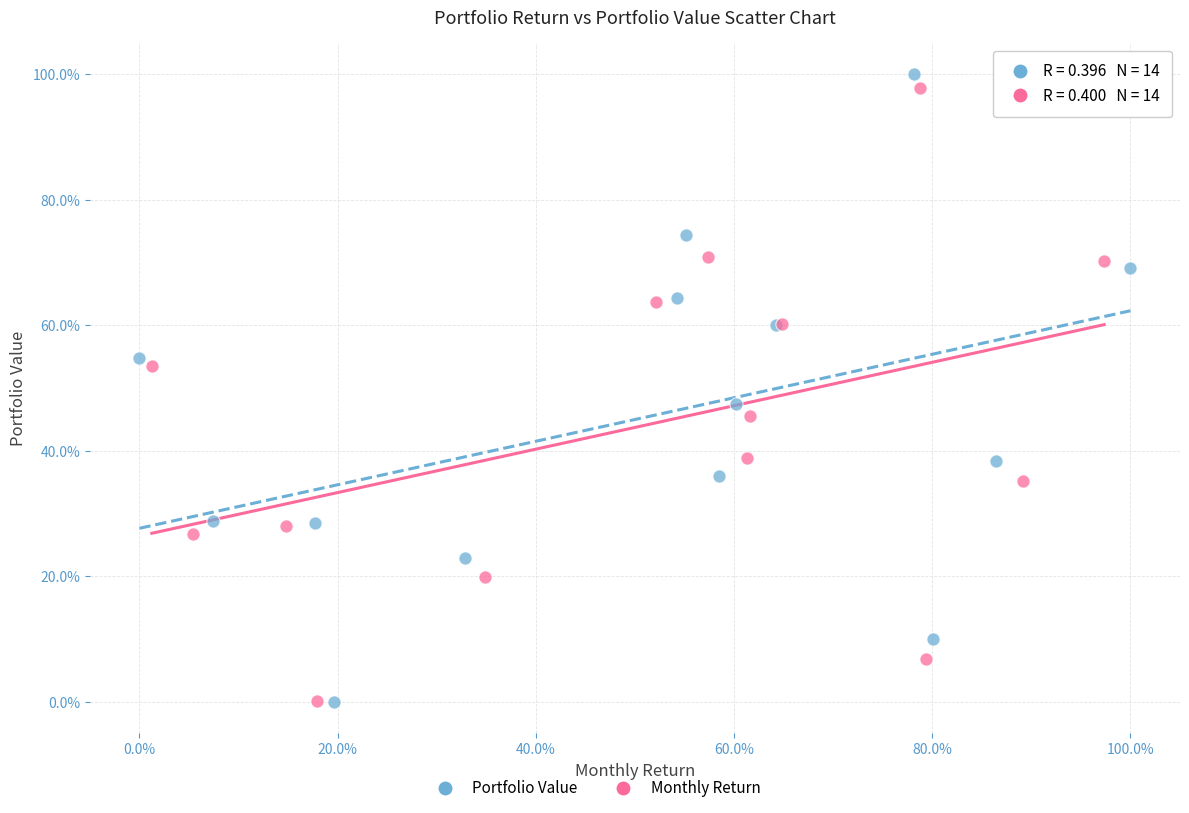

Which series contains the highest Y value?

Portfolio Value